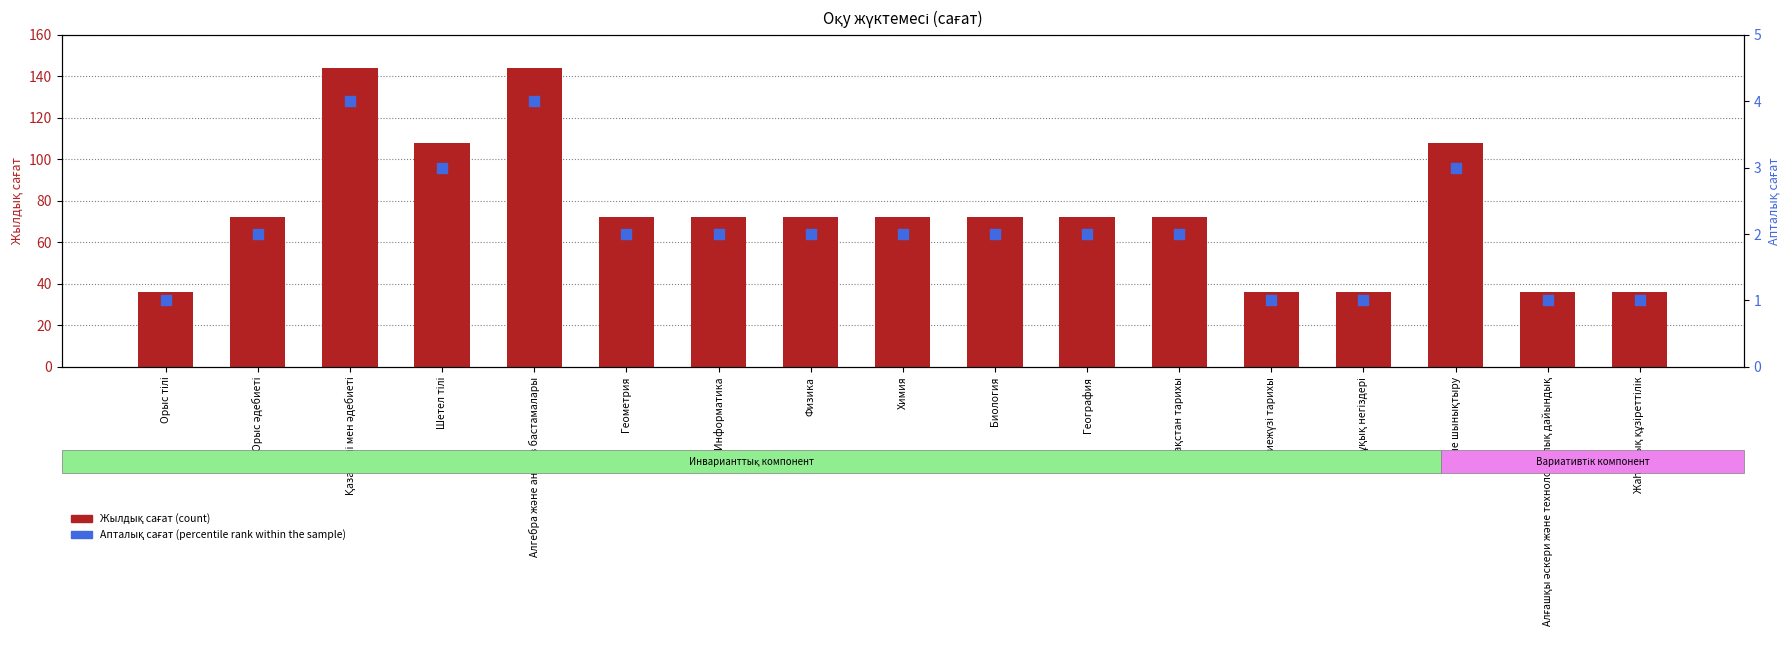

What are all the series names shown in the legend?

Жылдық сағат (count), Апталық сағат (percentile rank within the sample)